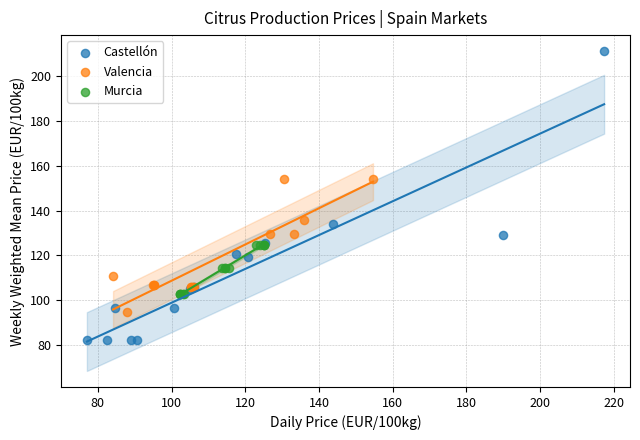

Which series reaches the minimum Y coordinate?

Castellón